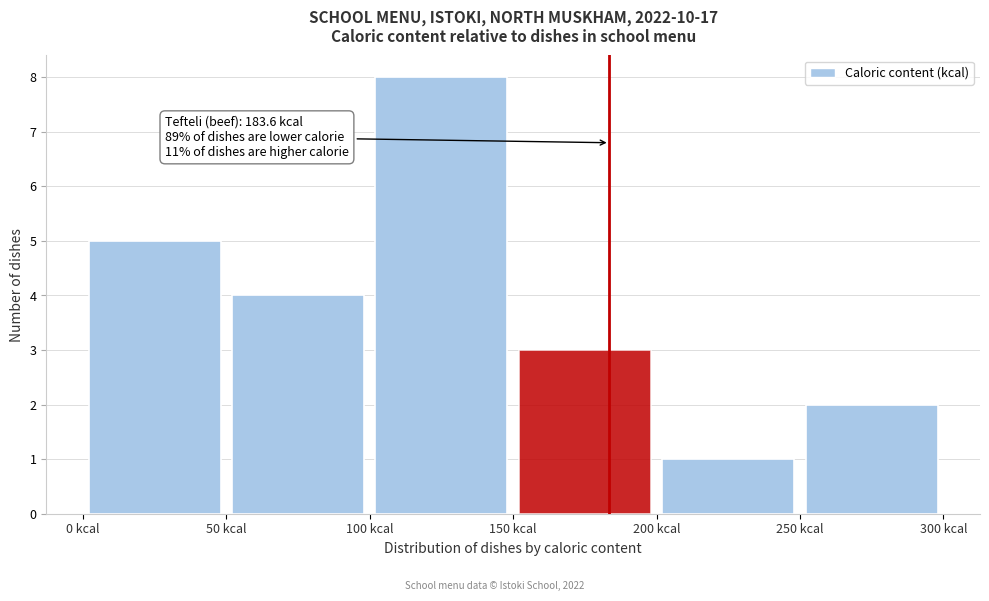

Which range on the x-axis has the tallest bar?

100 to 150